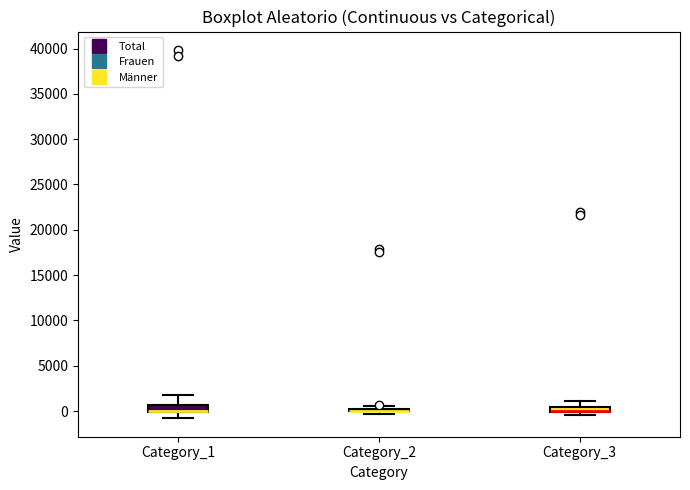

Where does the upper whisker of the box for Category_3 end on the y-axis? The values are not printed on the chart, so give them approximately, as read against the axis.

1000